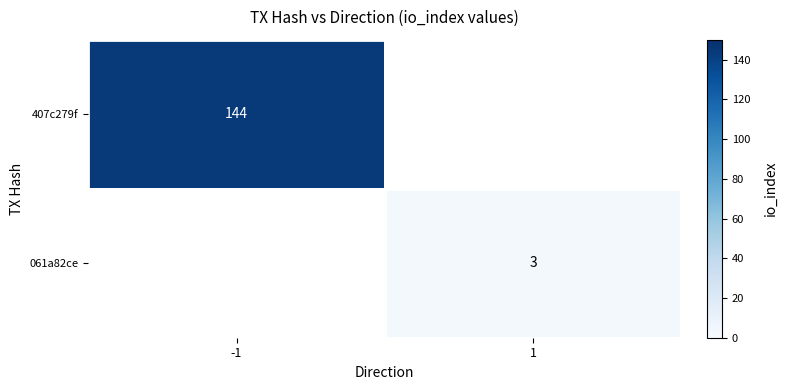

The 407c279f series shows 69 at -1. True or false?

False